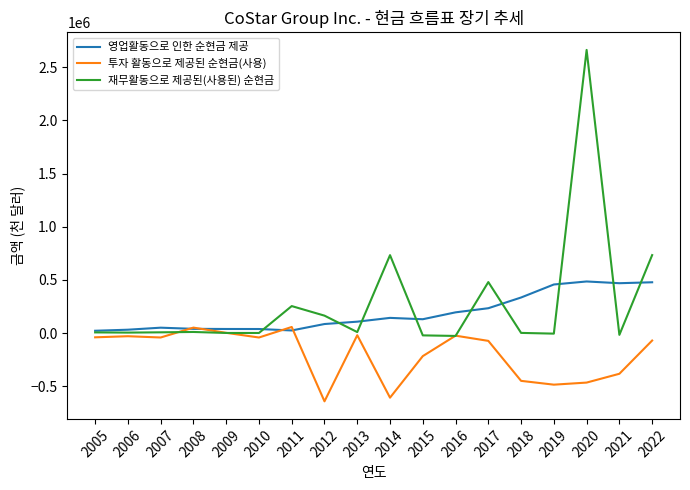

Between which two adjacent categories do 재무활동으로 제공된(사용된) 순현금 and 투자 활동으로 제공된 순현금(사용) first intersect?

2007 and 2008